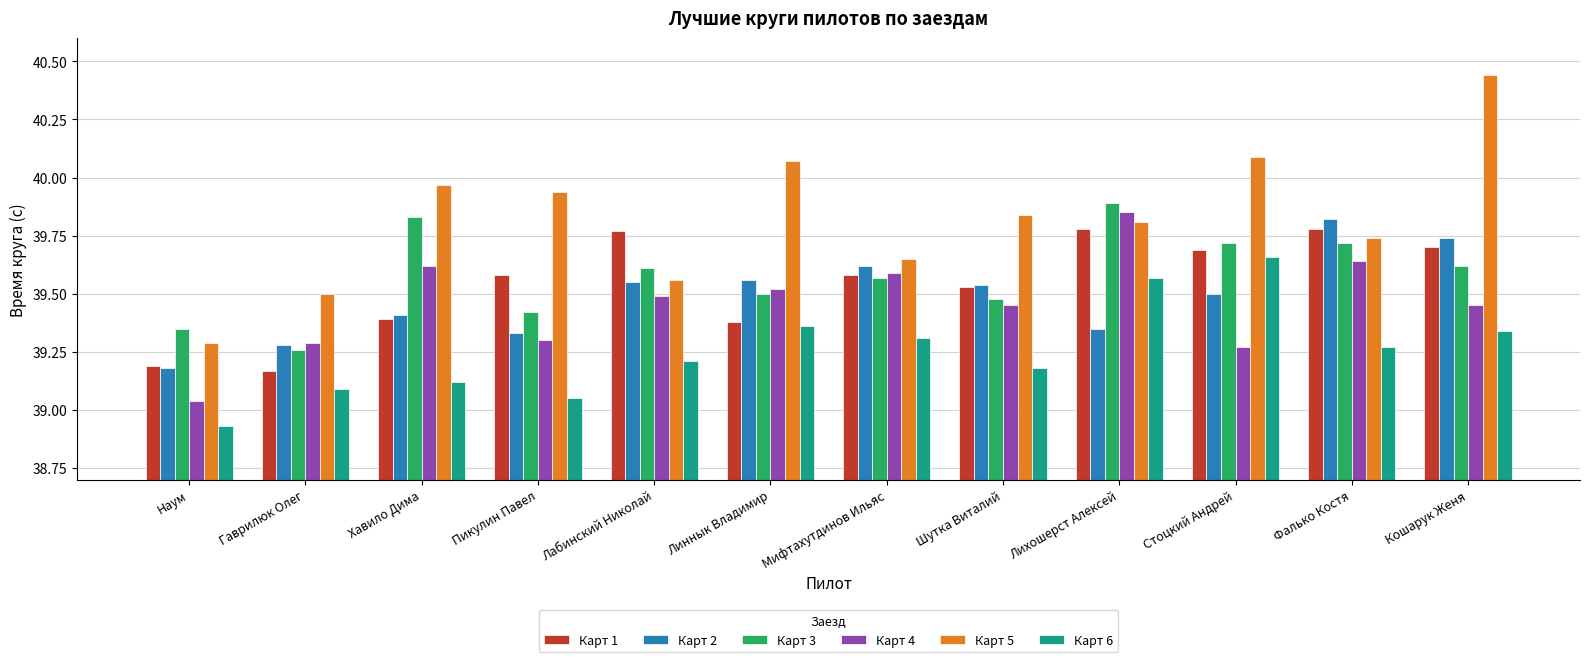

Which label corresponds to the largest value in the chart?

Кошарук Женя